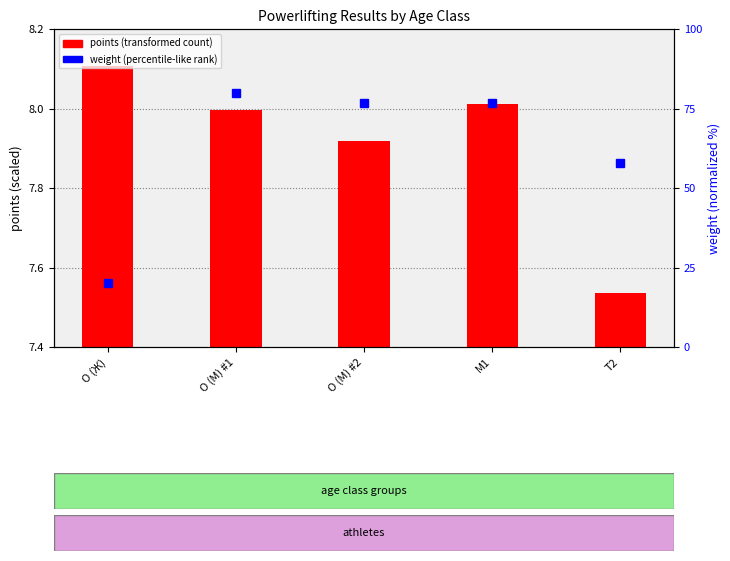

What is the label of the 1st bar from the right?

T2